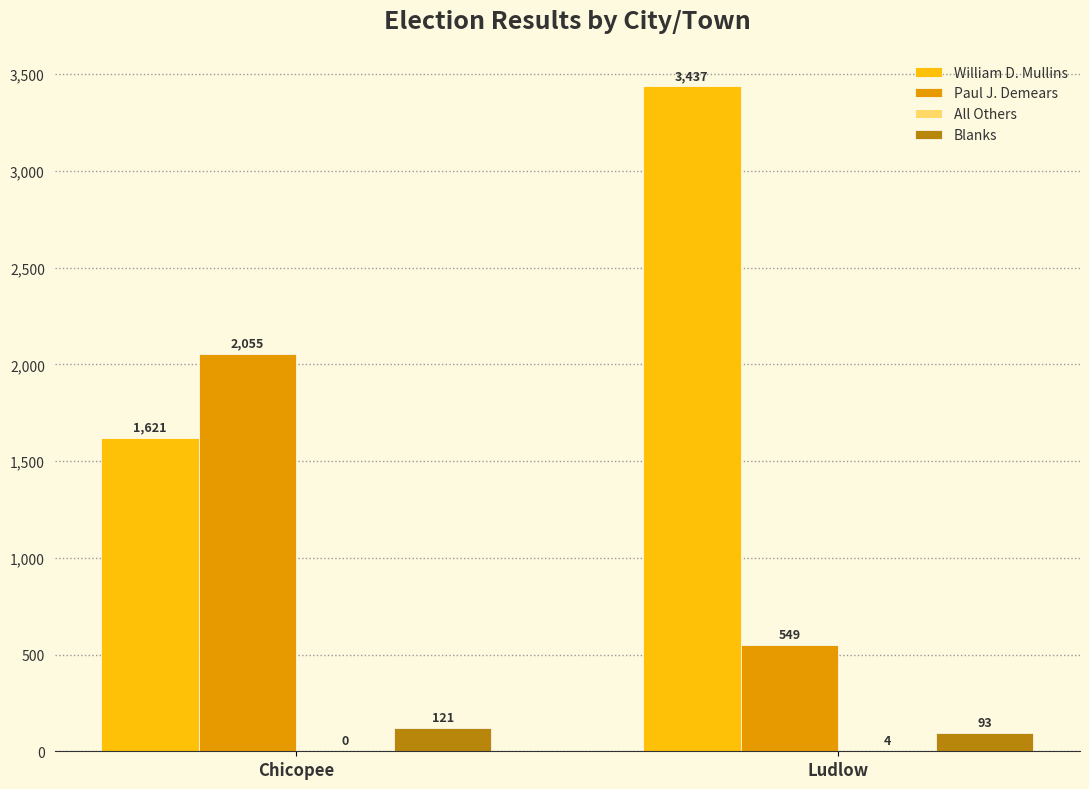

How many distinct data groups are displayed?

4